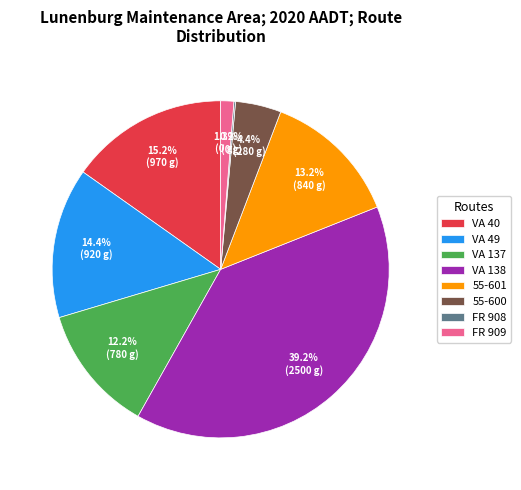

Combined, what portion of the pie is VA 40 and VA 49?

29.6%